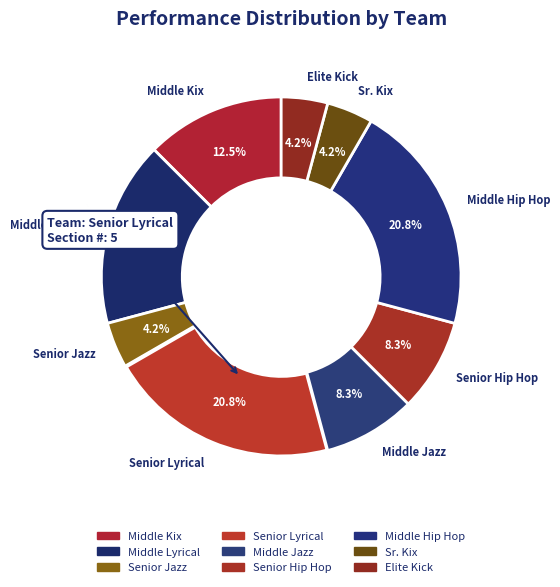

Does any single category account for the majority?

No